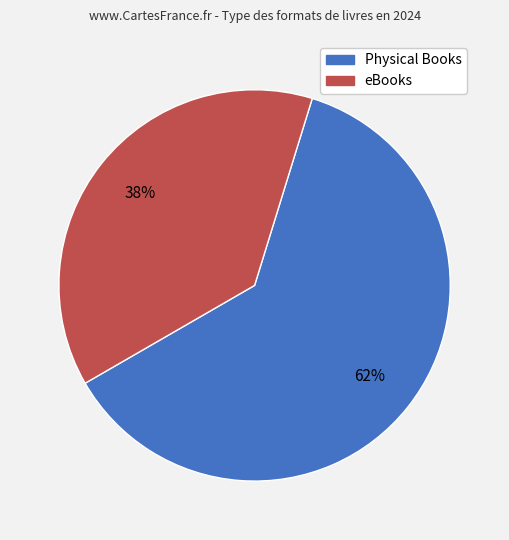

What is the largest slice in the pie chart?

Physical Books